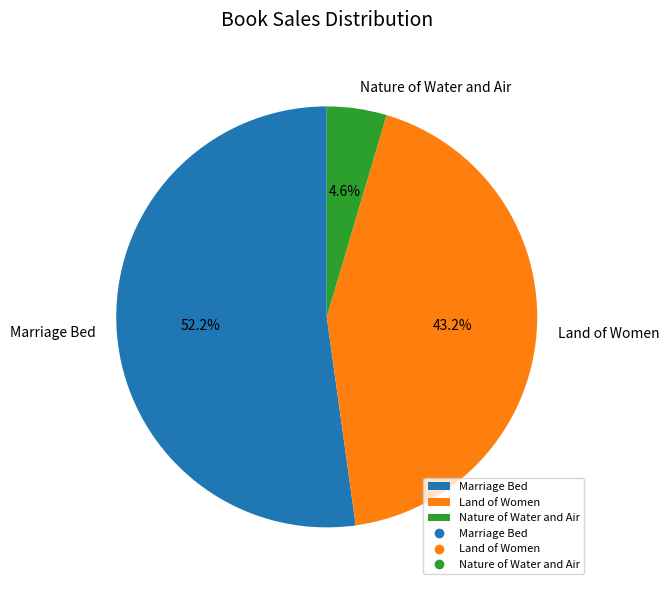

The Land of Women slice represents 43% of the pie. True or false?

True